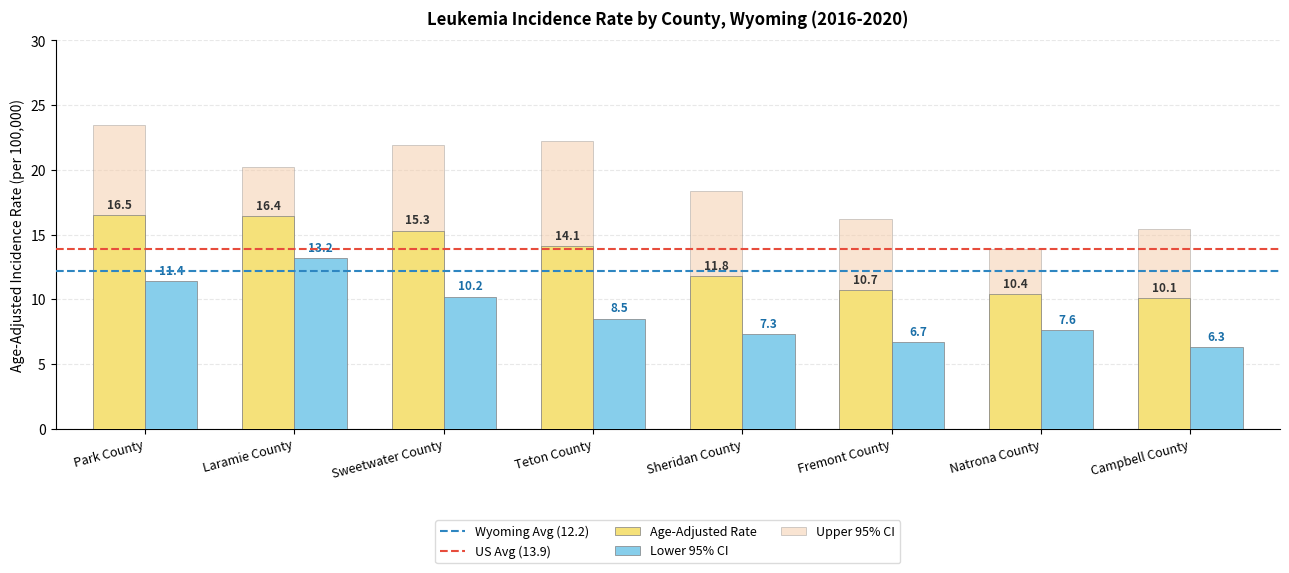

What is the sum of the Age-Adjusted Rate values at Teton County and Fremont County?

24.8